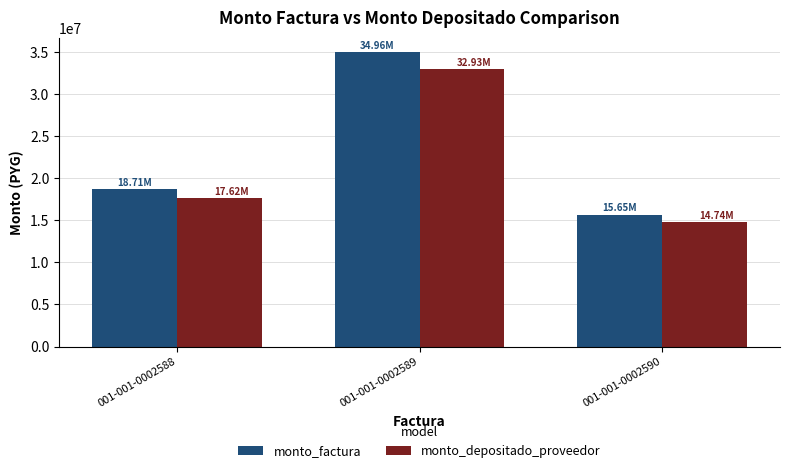

Reading left to right, transcribe all the data shown in this chart.

monto_factura: 18708300	34961842	15653305
monto_depositado_proveedor: 17621858	32931511	14744275